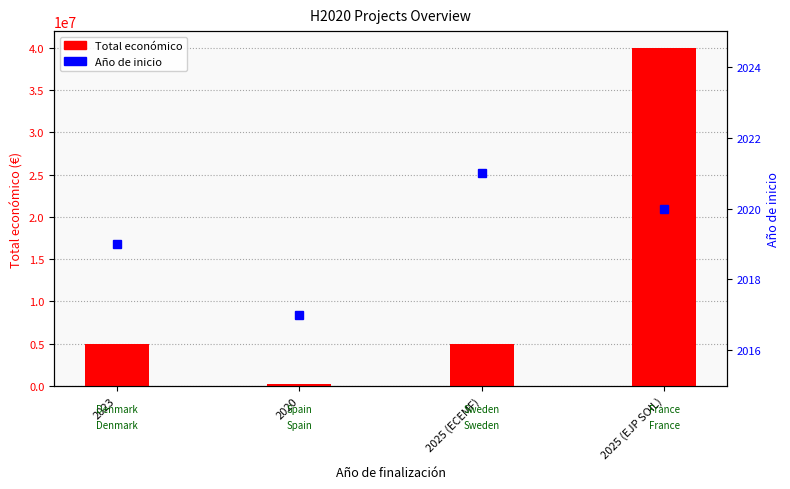

Reading left to right, what are all the values shown in this chart?

Total económico: 2023=4999365	2020=170121	2025 (ECEMF)=4999563	2025 (EJP SOIL)=40000000
Año de inicio: 2023=2019	2020=2017	2025 (ECEMF)=2021	2025 (EJP SOIL)=2020